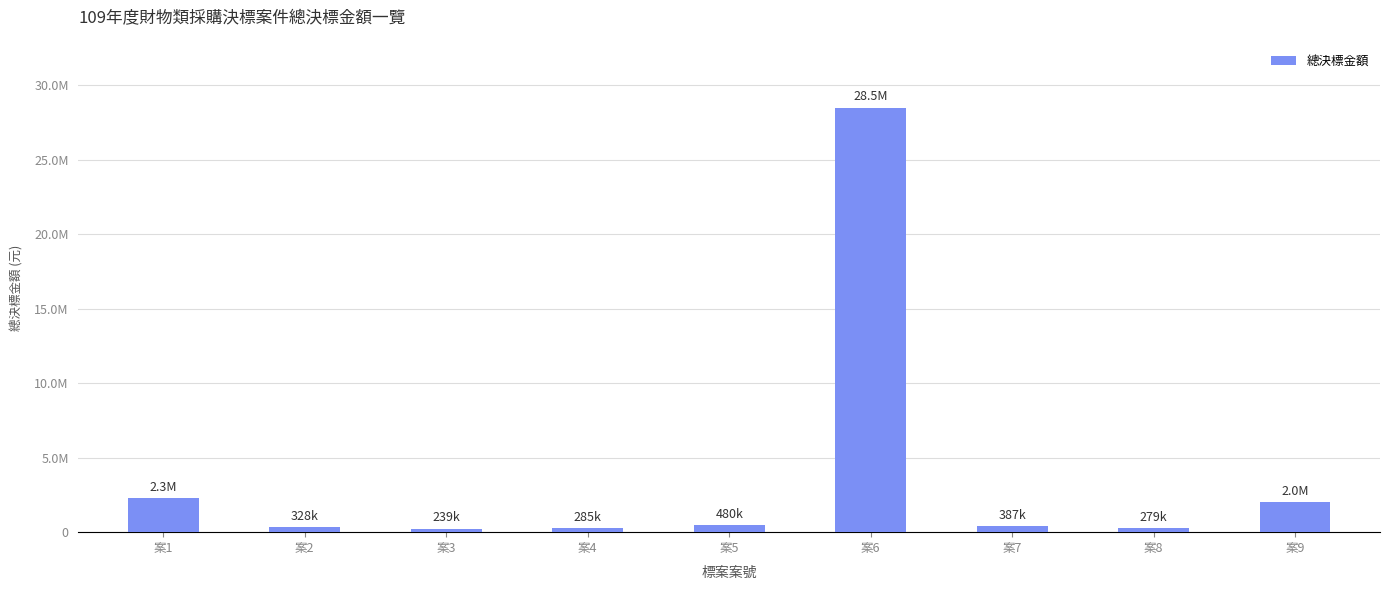

Are the bars horizontal?

No